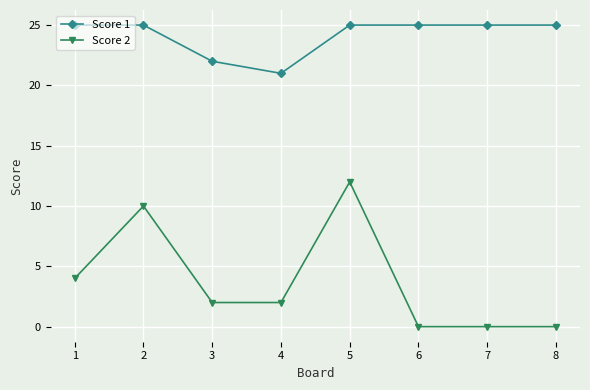

Reading right to left, what are all the values shown in this chart?

Score 1: 25	25	25	25	21	22	25	25
Score 2: 0	0	0	12	2	2	10	4